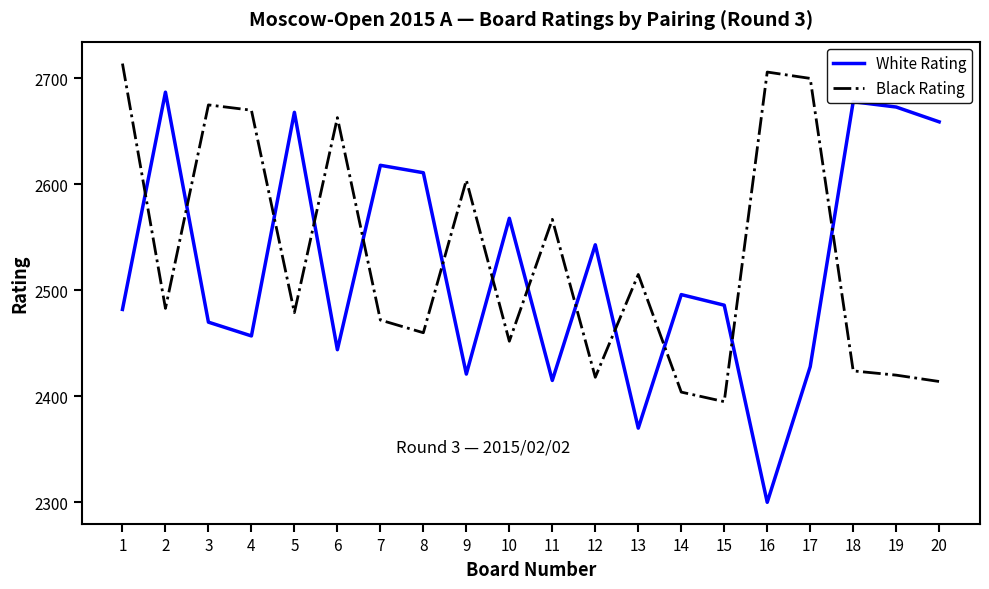

What are all the series names shown in the legend?

White Rating, Black Rating